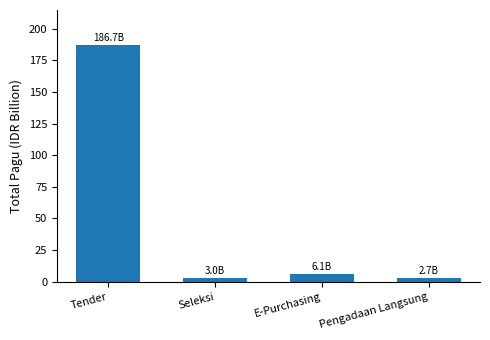

Which label corresponds to the largest value in the chart?

Tender